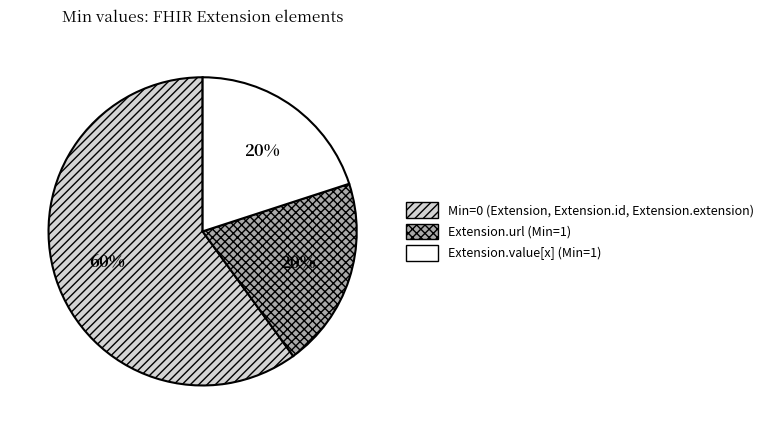

Which category has the biggest portion of the pie?

Min=0 (Extension, Extension.id, Extension.extension)